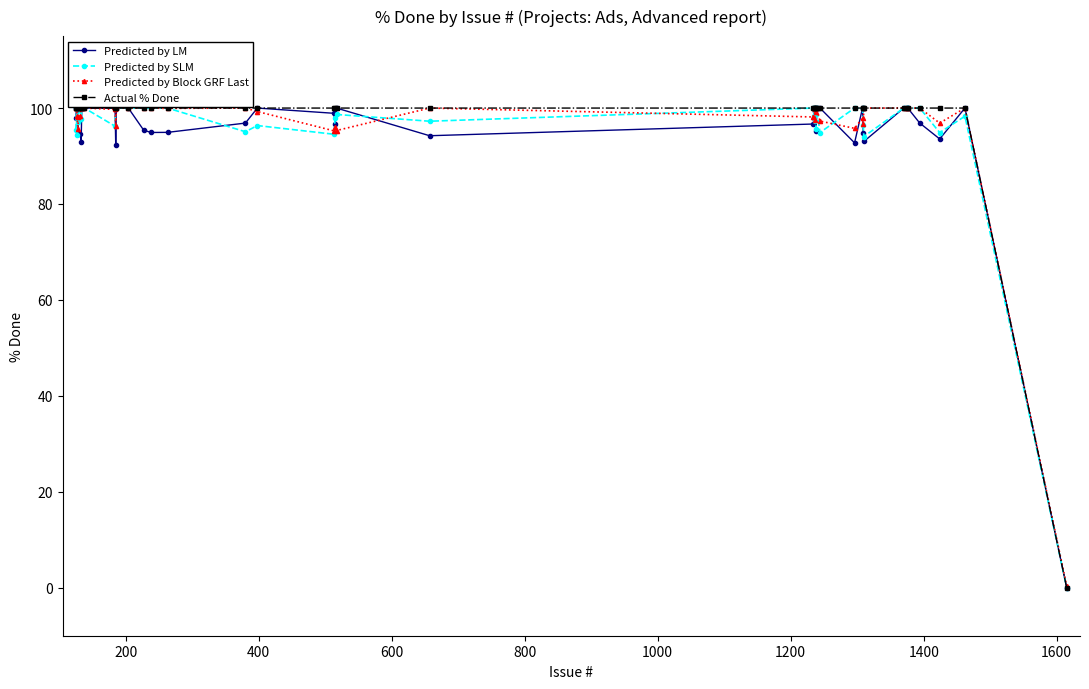

What is the value of the Predicted by Block GRF Last point at the 31st from the left?

97.9